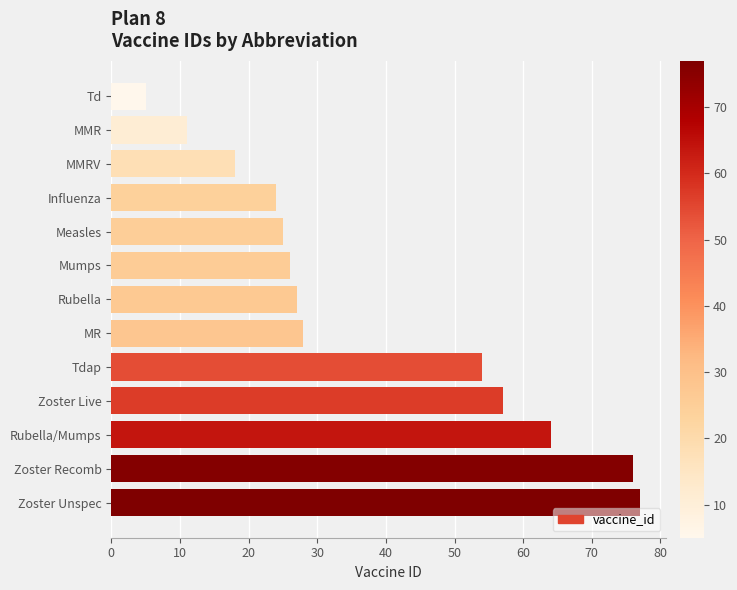

Rank the categories by value from lowest to highest.

Td, MMR, MMRV, Influenza, Measles, Mumps, Rubella, MR, Tdap, Zoster Live, Rubella/Mumps, Zoster Recomb, Zoster Unspec